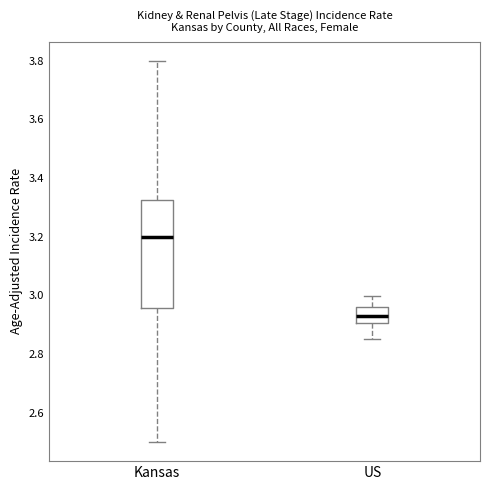

Reading left to right, transcribe this box plot: for each box, give where its median line is, the range the box spans, and where its two whiskers end, as read against the y-axis. The values are not printed on the chart, so give them approximately, as read against the axis.

Kansas: median 3.20, box 2.96 to 3.32, whiskers 2.50 to 3.80
US: median 2.92, box 2.90 to 2.96, whiskers 2.86 to 3.00